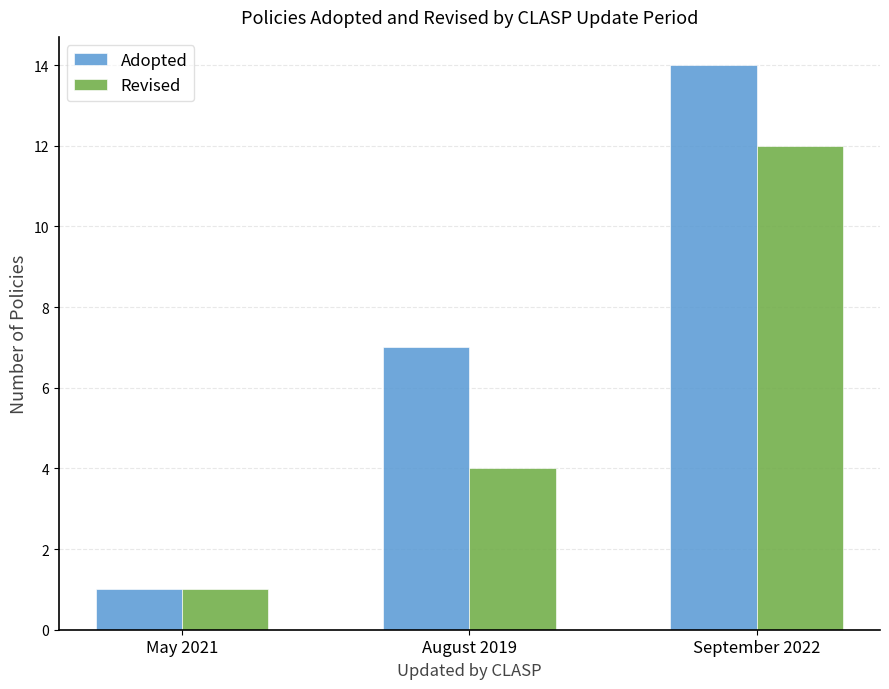

What are all the series names shown in the legend?

Adopted, Revised